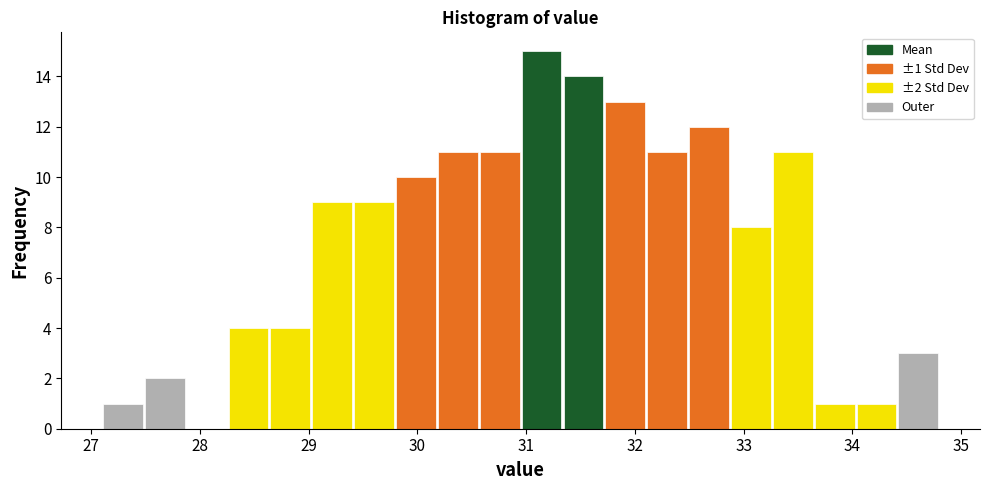

Read against the x-axis, roughly where is the centre of the tallest bar?

31.1